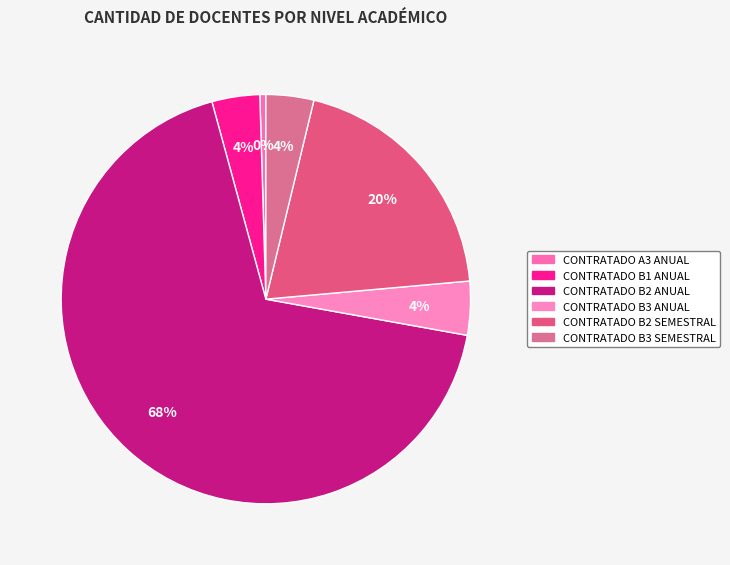

What is the change in value from CONTRATADO B2 ANUAL to CONTRATADO B3 ANUAL?

-135